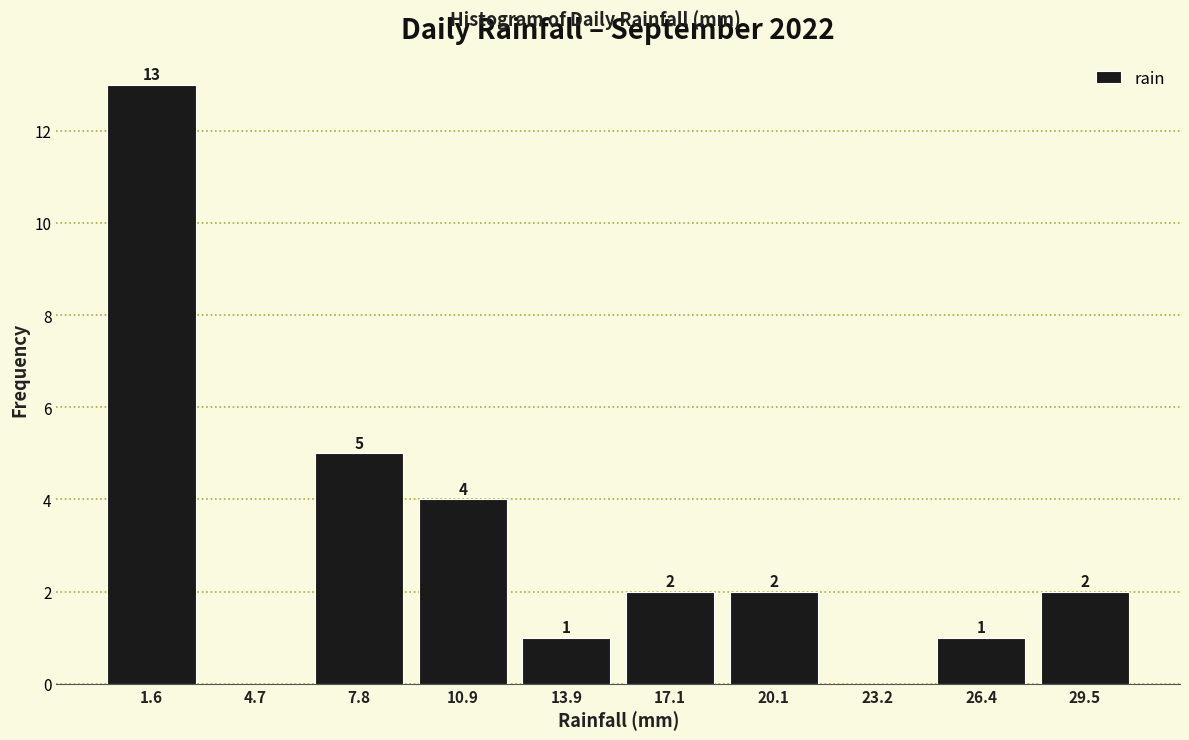

Which range on the x-axis has the tallest bar?

0.0 to 3.1